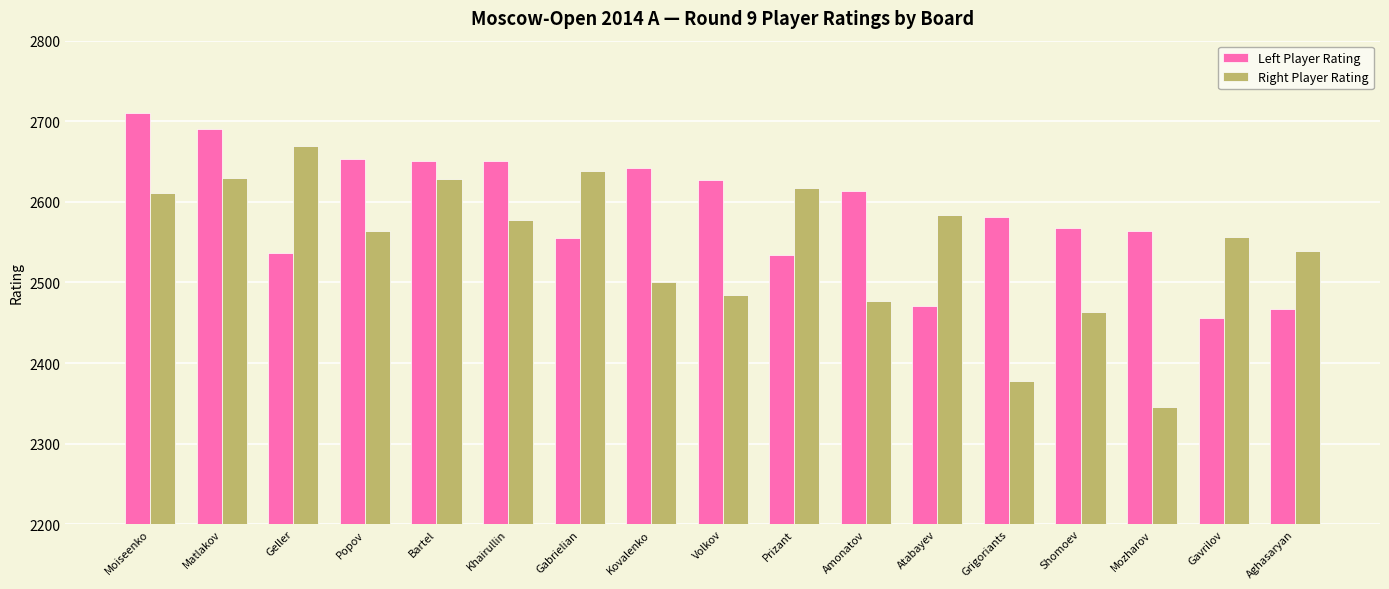

What are all the series names shown in the legend?

Left Player Rating, Right Player Rating